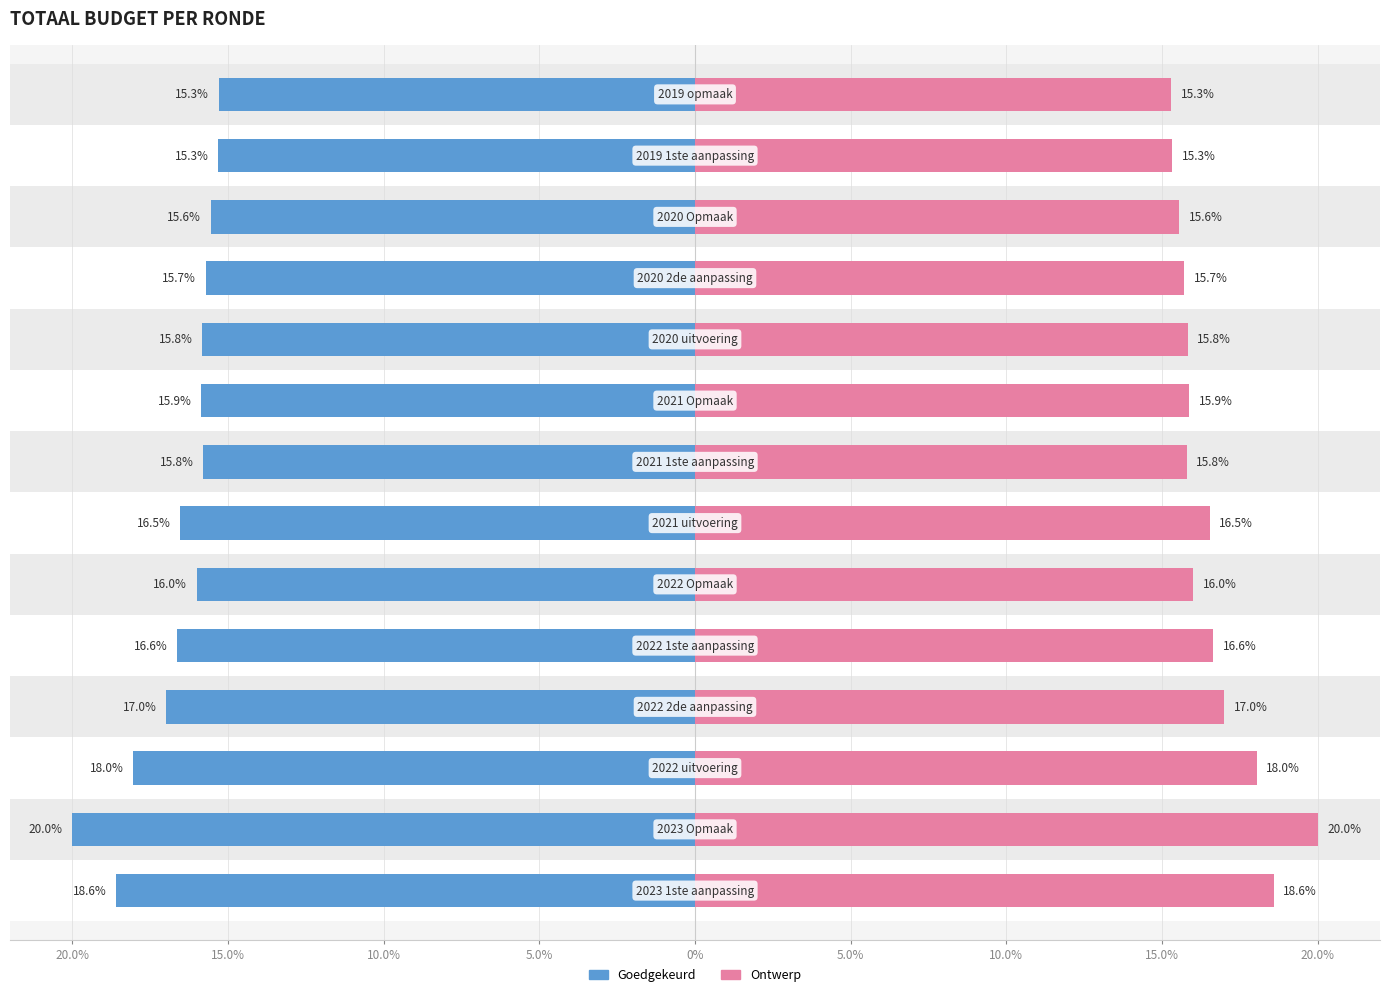

Between 12 and 15.0%, which is larger?

15.0%